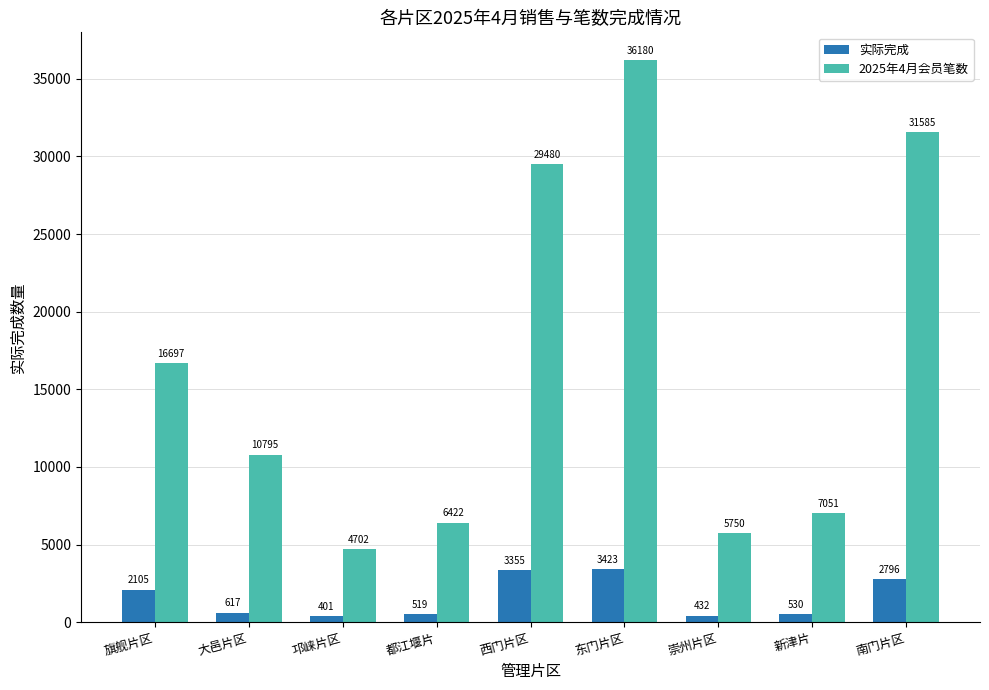

List the series in order of their overall mean, highest first.

2025年4月会员笔数, 实际完成